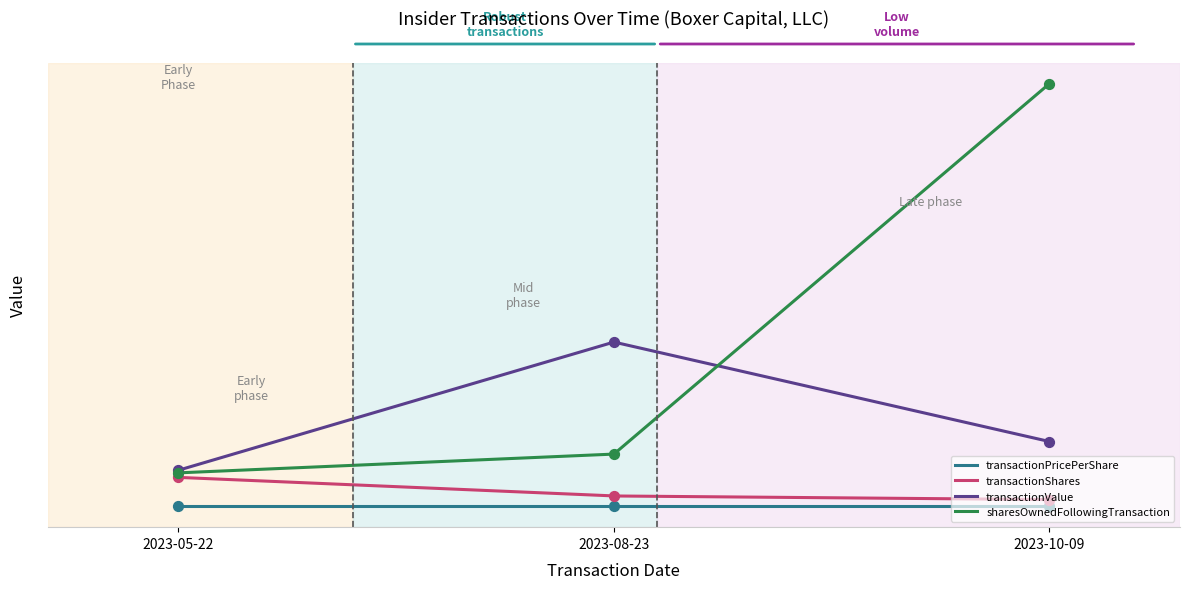

Is the value of sharesOwnedFollowingTransaction at 2023-08-23 greater than the value of transactionPricePerShare at 2023-10-09?

Yes